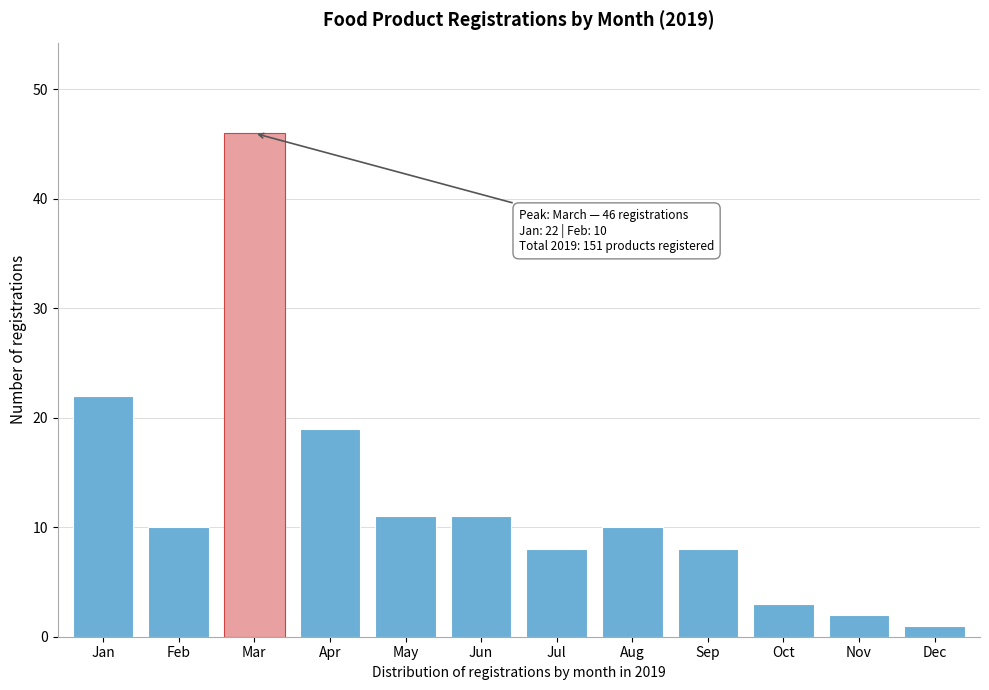

Reading right to left, extract all data points from this chart.

Dec=1	Nov=2	Oct=3	Sep=8	Aug=10	Jul=8	Jun=11	May=11	Apr=19	Mar=46	Feb=10	Jan=22